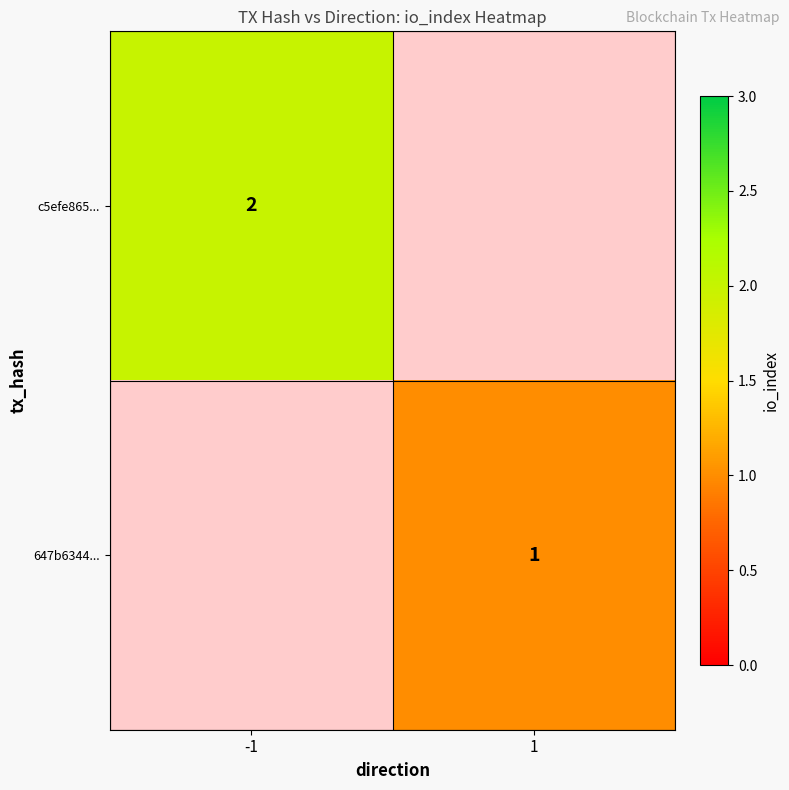

Which label corresponds to the smallest value in the chart?

1